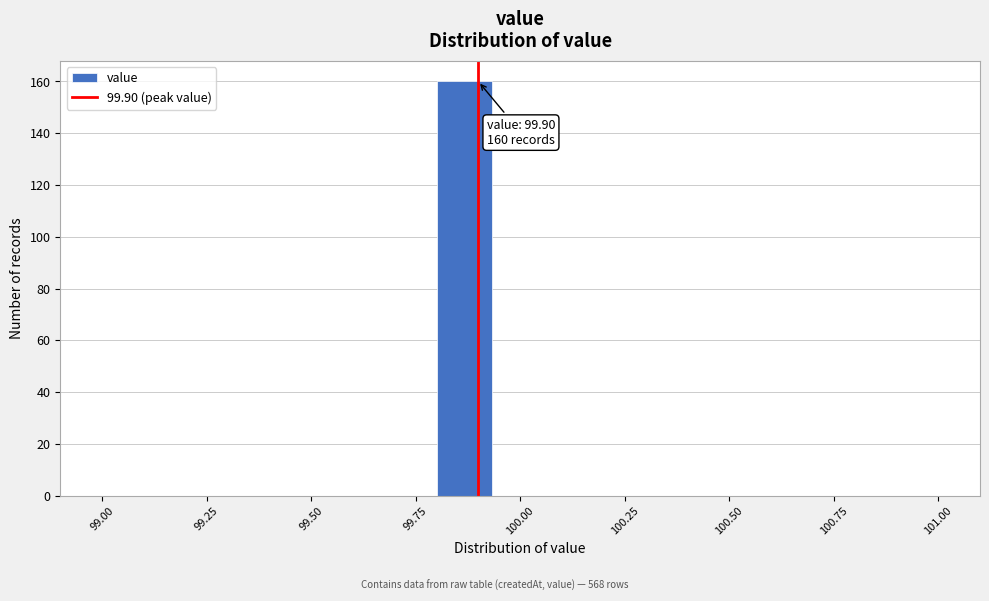

Read against the x-axis, roughly where is the centre of the tallest bar?

99.85